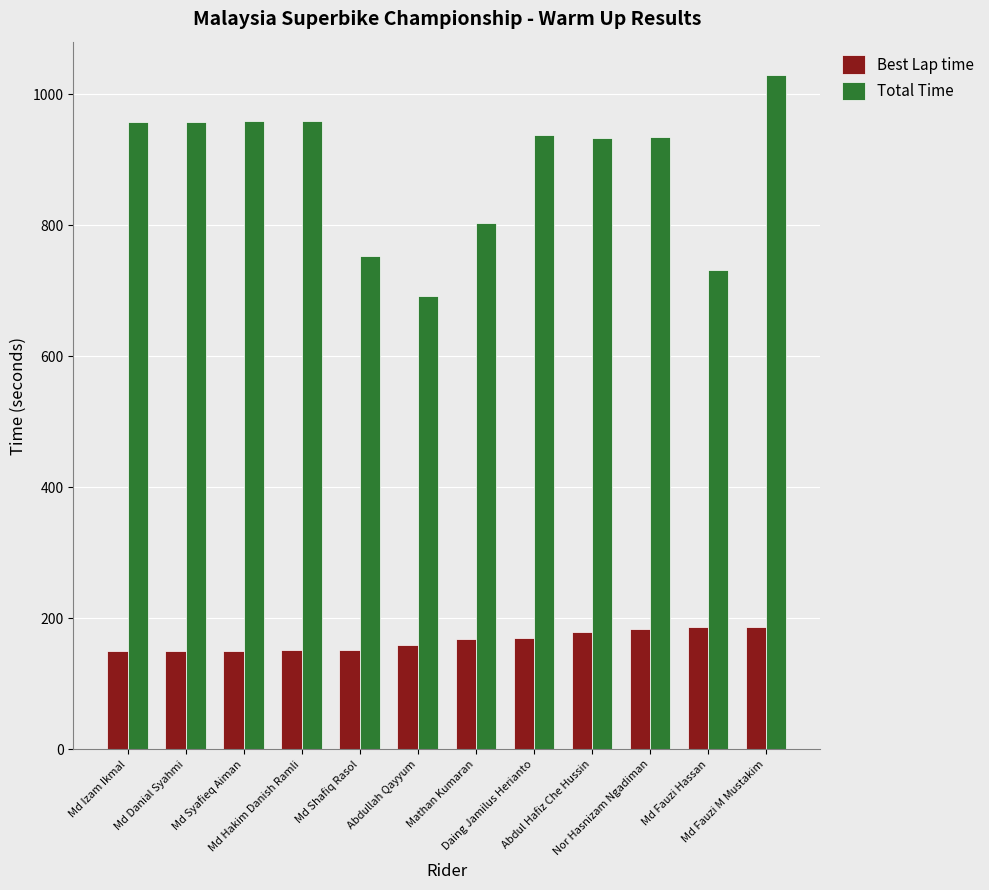

The value of Best Lap time at Md Fauzi Hassan is 66.4. True or false?

False